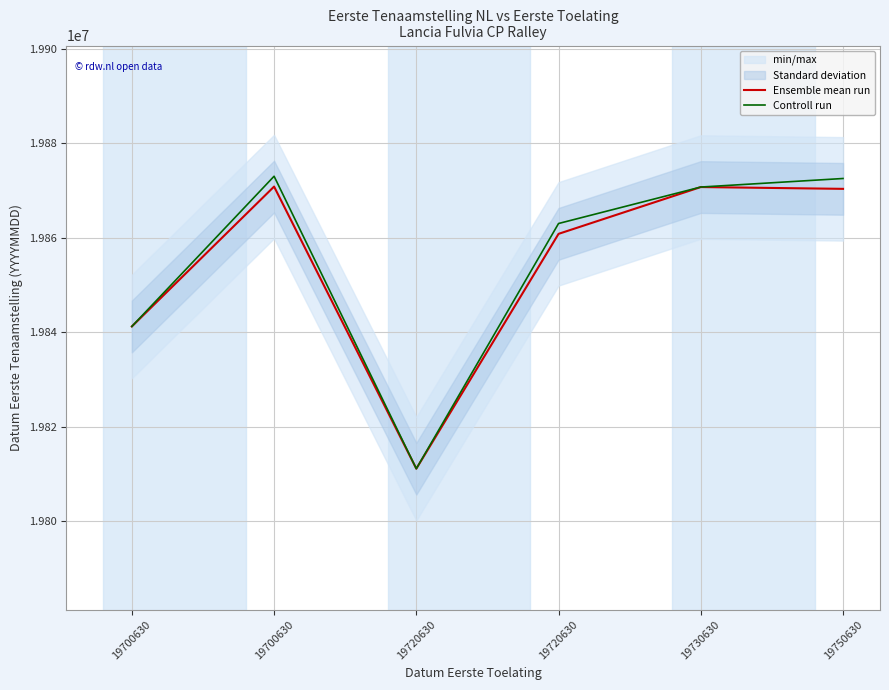

True or false: Ensemble mean run has a value of 19841220.0 at 19700630.

True